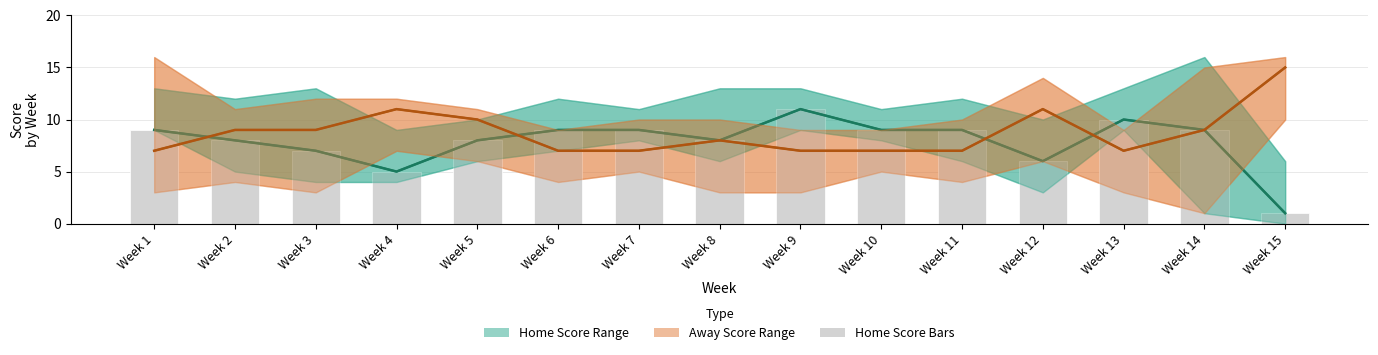

Which label corresponds to the smallest value in the chart?

Week 15